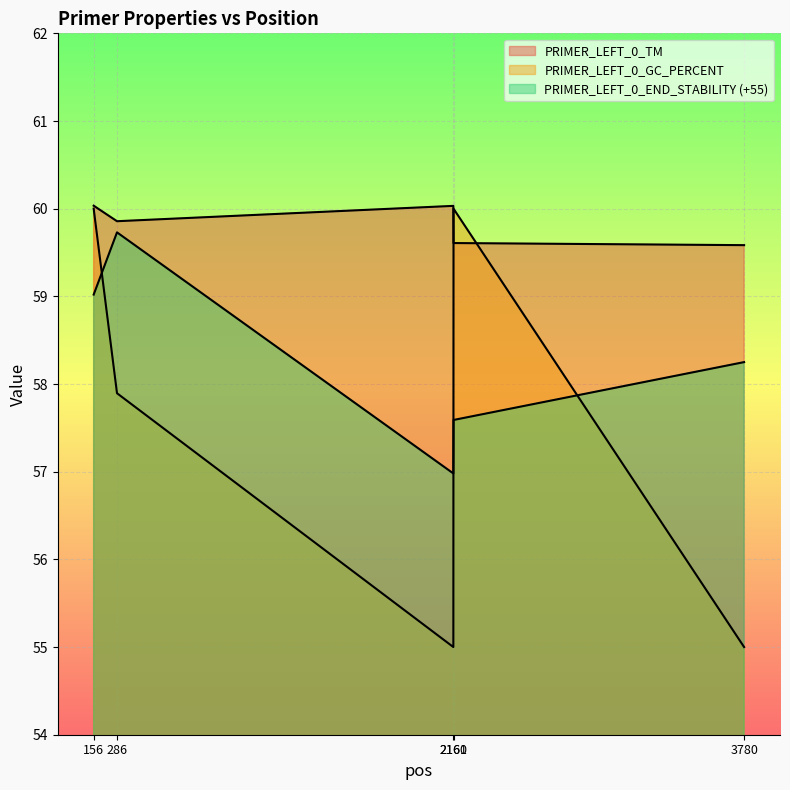

Reading left to right, transcribe all the data shown in this chart.

PRIMER_LEFT_0_TM: 60.0	59.9	60.0	59.6	59.6
PRIMER_LEFT_0_GC_PERCENT: 60.0	57.9	55.0	60.0	55.0
PRIMER_LEFT_0_END_STABILITY: 59.0	59.7	57.0	57.6	58.2